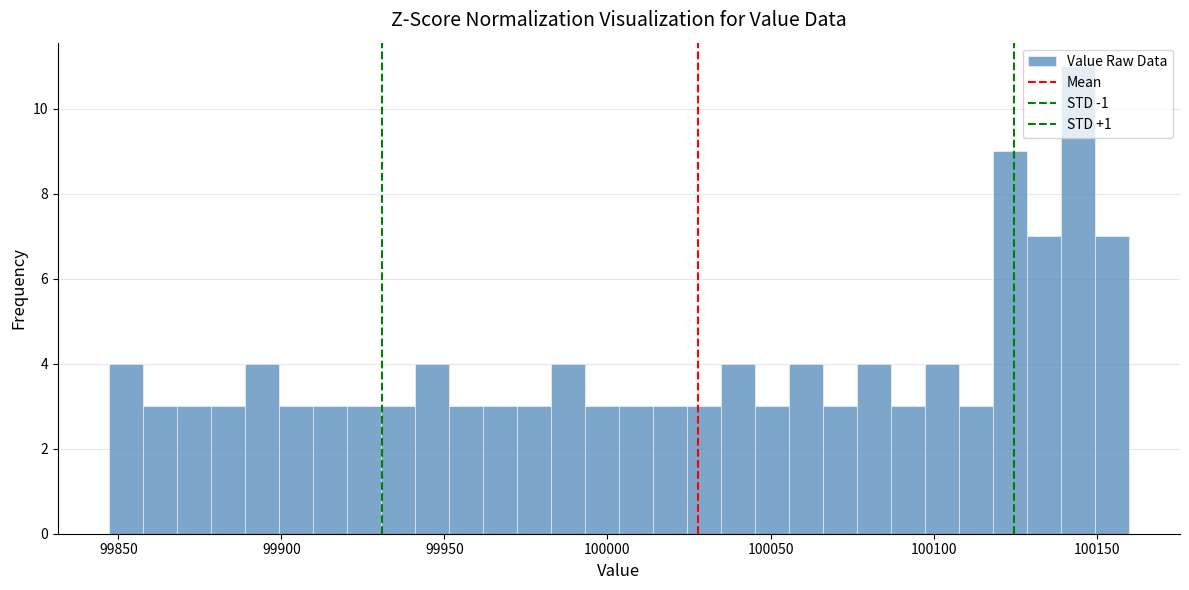

Read against the x-axis, roughly where is the centre of the tallest bar?

100145